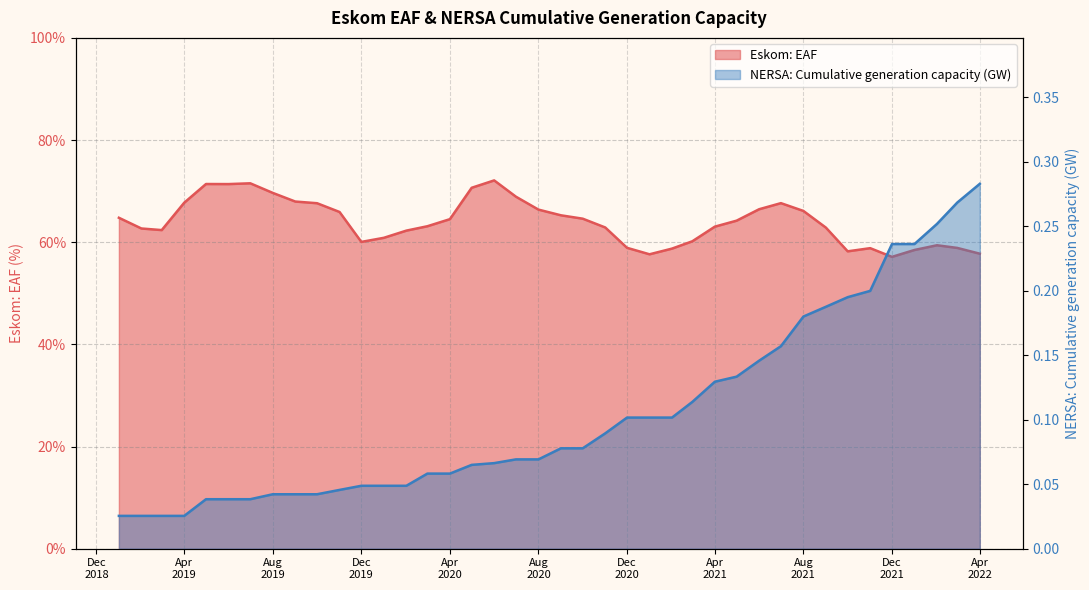

How many interior local peaks does the eaf series have?

6